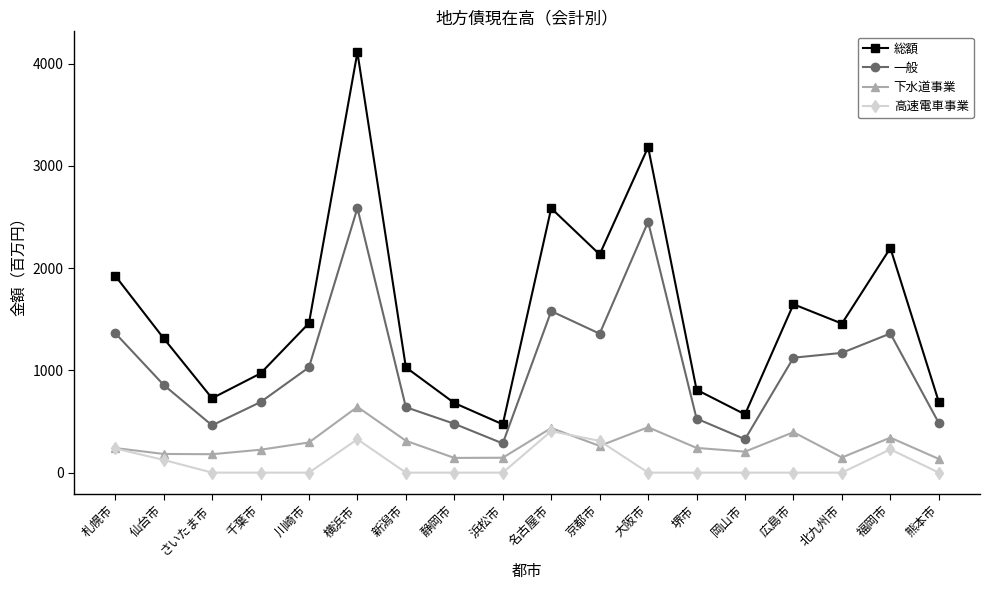

What is the label of the 4th point from the left?

千葉市